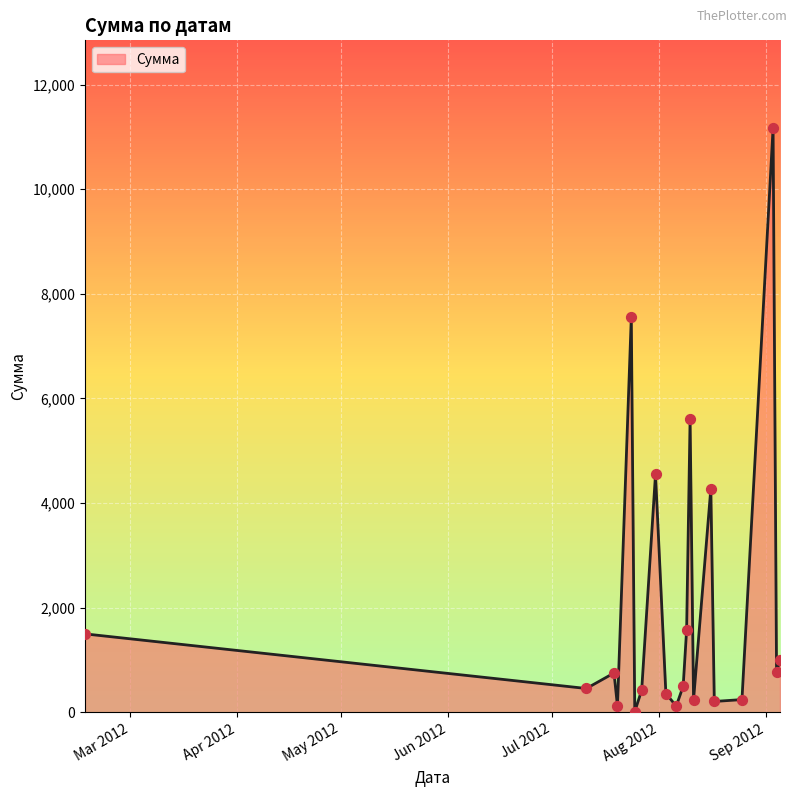

What is the maximum value shown in the chart?

11170